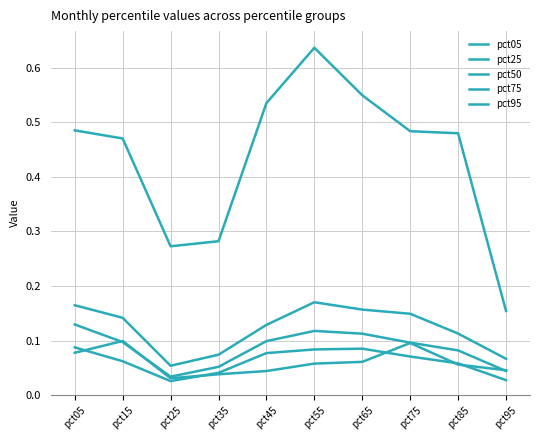

What is the approximate value of pct50 at pct65?

0.1